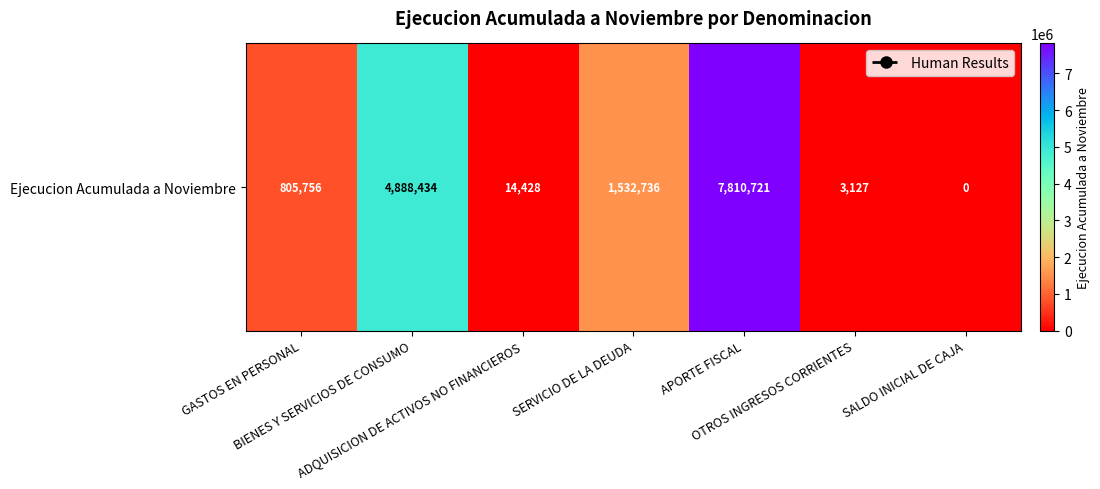

Rank the categories by value from highest to lowest.

APORTE FISCAL, BIENES Y SERVICIOS DE CONSUMO, SERVICIO DE LA DEUDA, GASTOS EN PERSONAL, ADQUISICION DE ACTIVOS NO FINANCIEROS, OTROS INGRESOS CORRIENTES, SALDO INICIAL DE CAJA